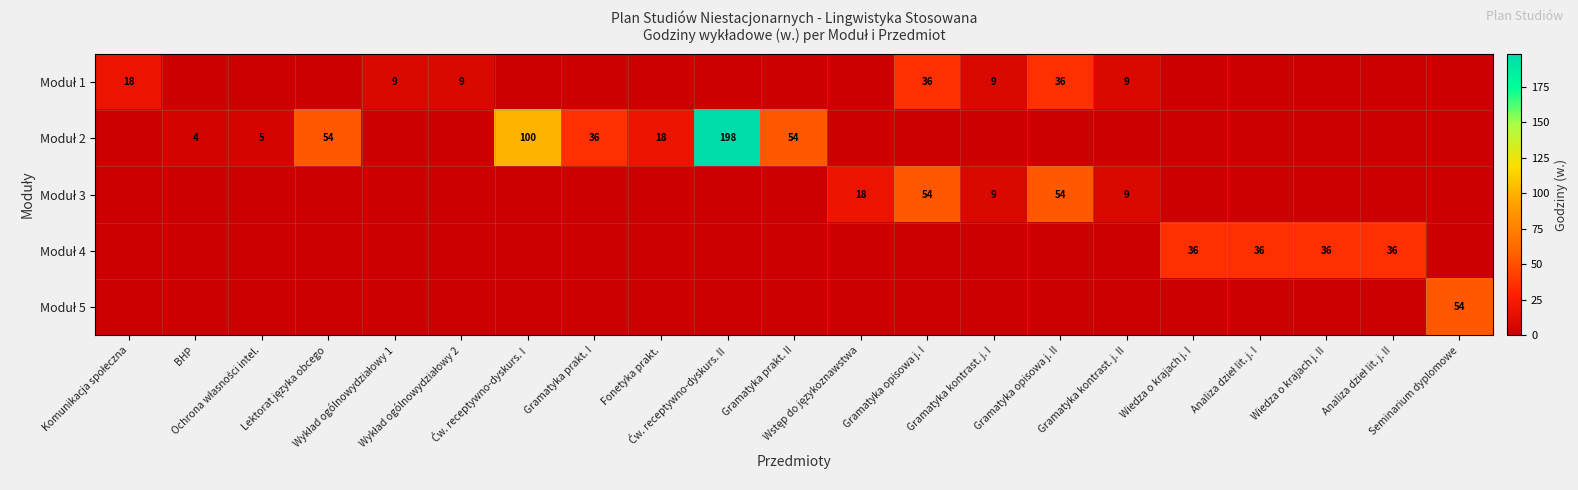

Count the Moduł 1 values in the range 0 to 9.

18